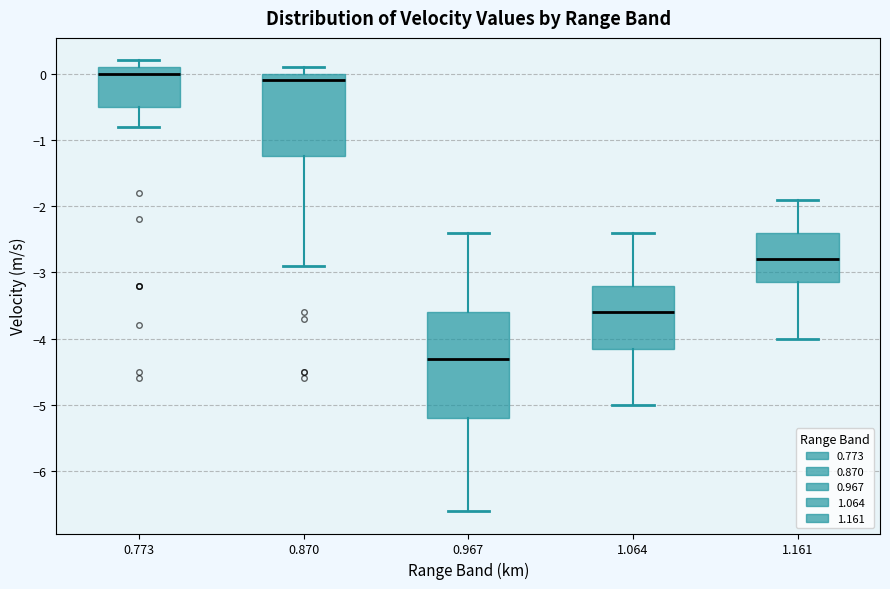

Which box has the lowest median line?

0.967